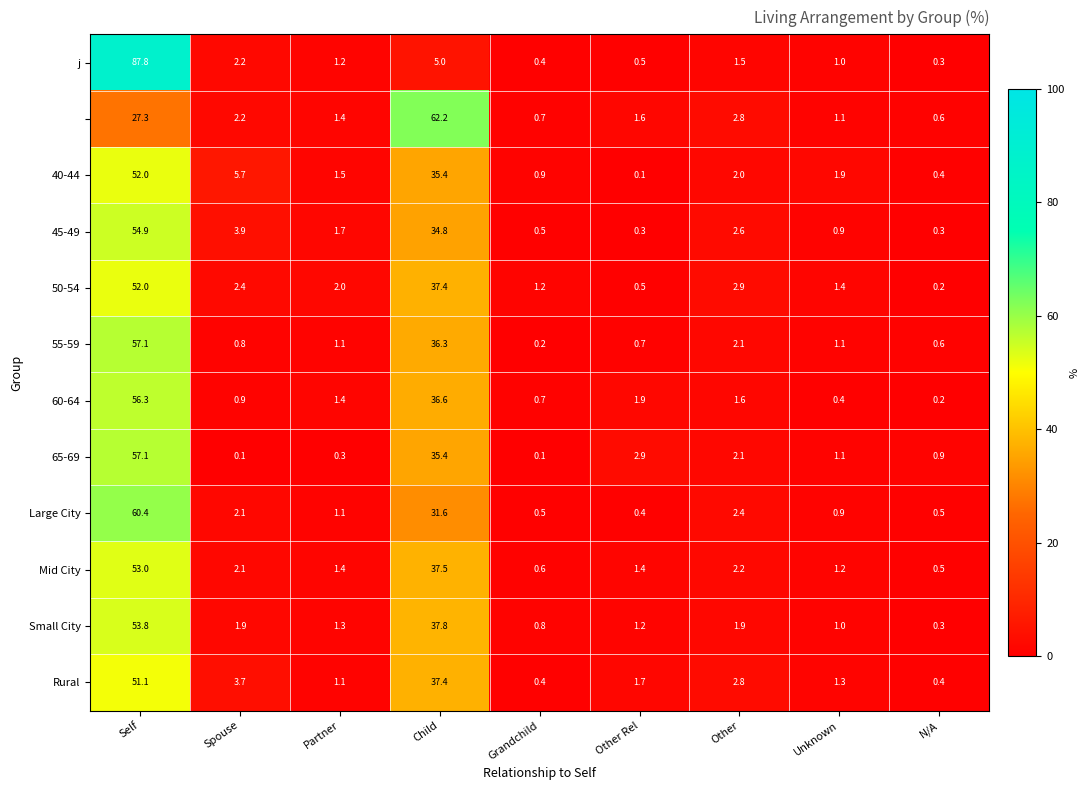

What is the difference between the highest and lowest values at Child?

57.2